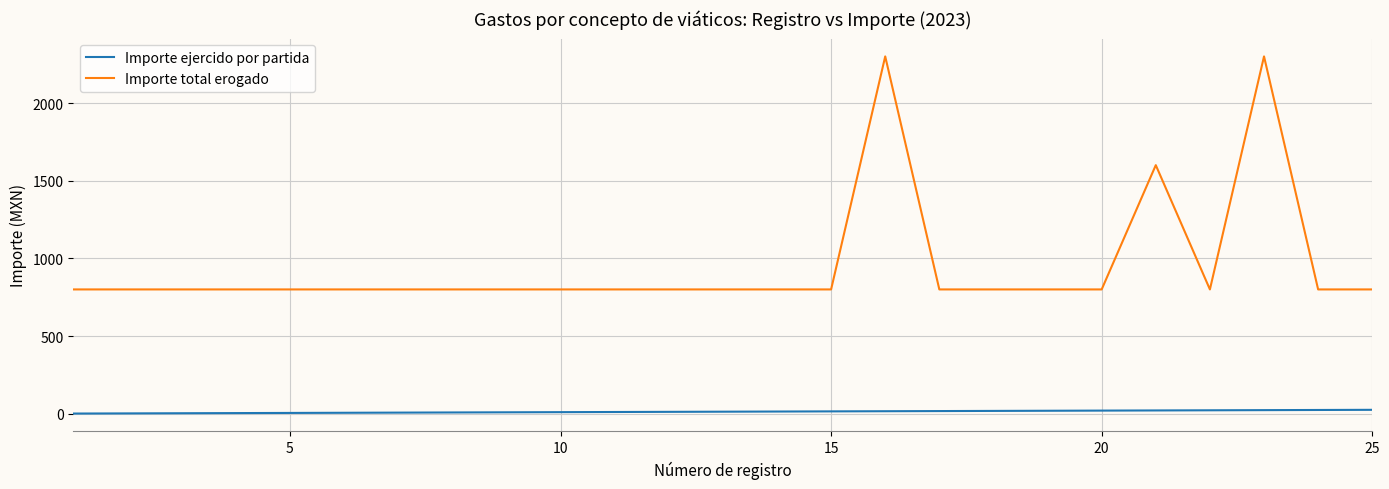

True or false: Importe total erogado and Importe ejercido por partida intersect in this chart.

False